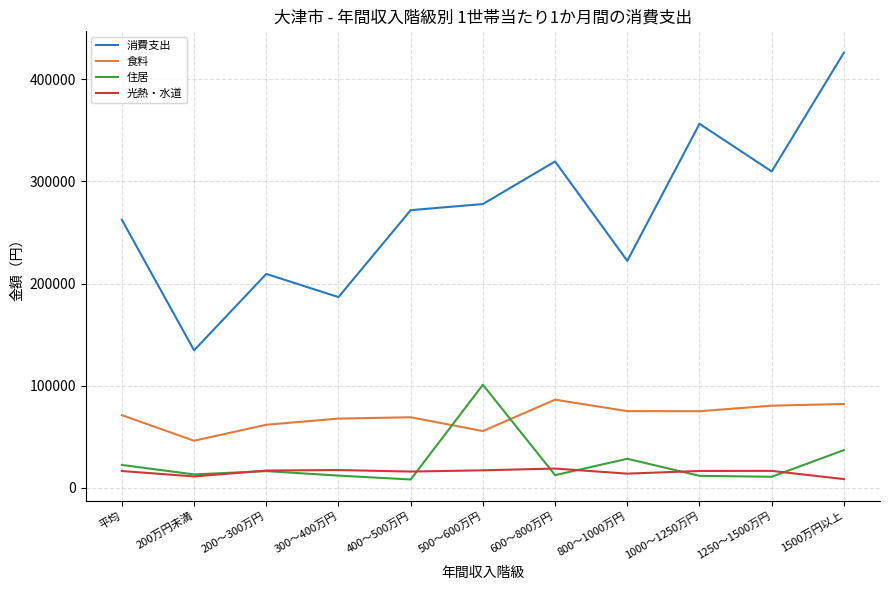

Does the chart display data point markers on the line(s)?

No